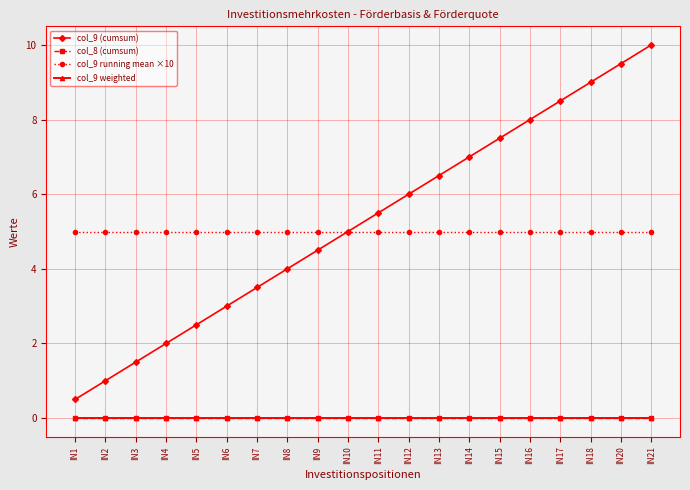

Is this an area chart (filled region under the line)?

No